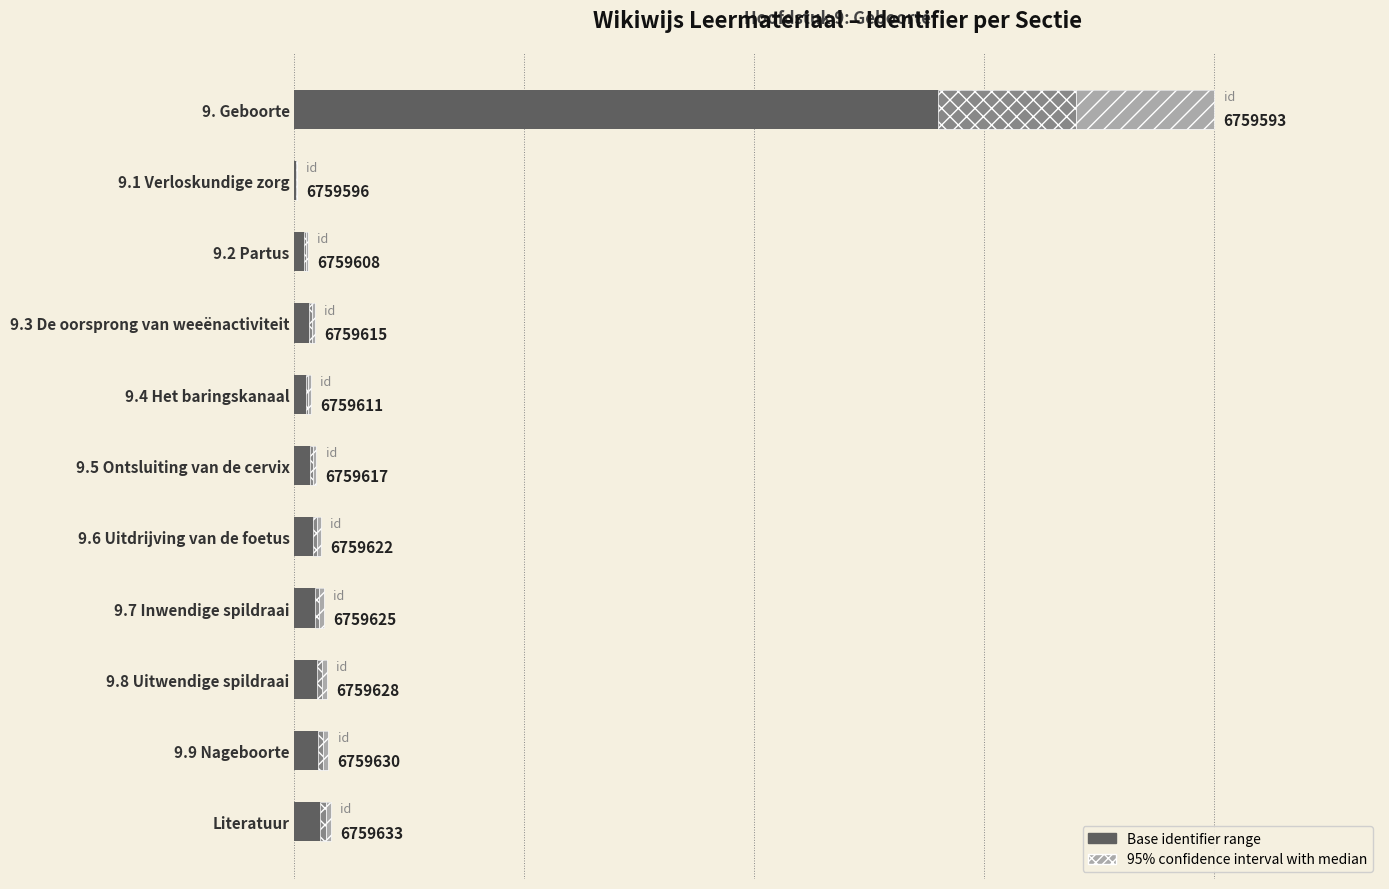

What is the value of the 5th bar from the left?

18